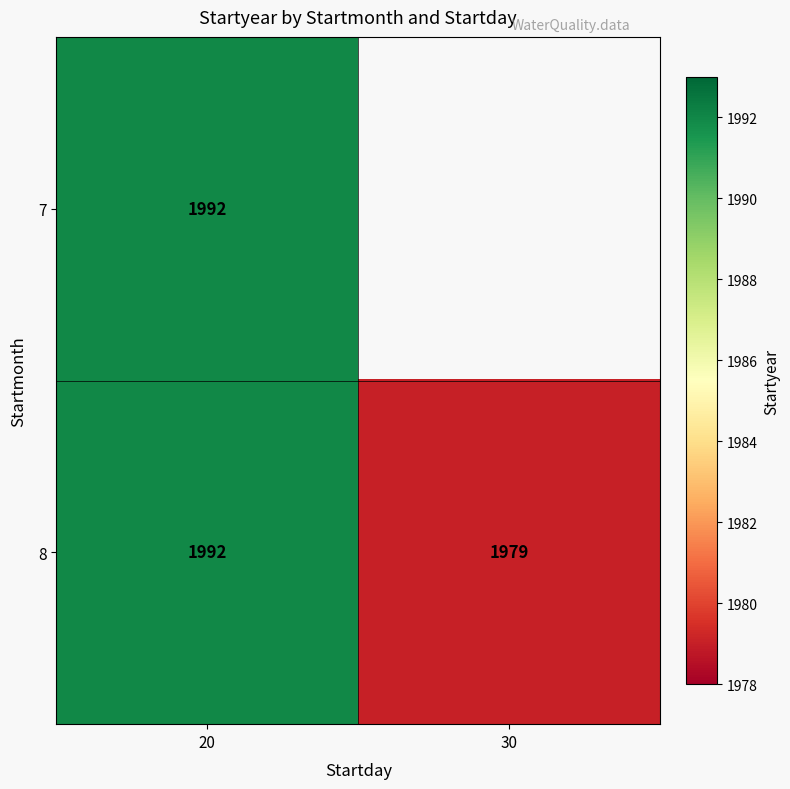

True or false: 8 has a value of 1091 at 20.

False